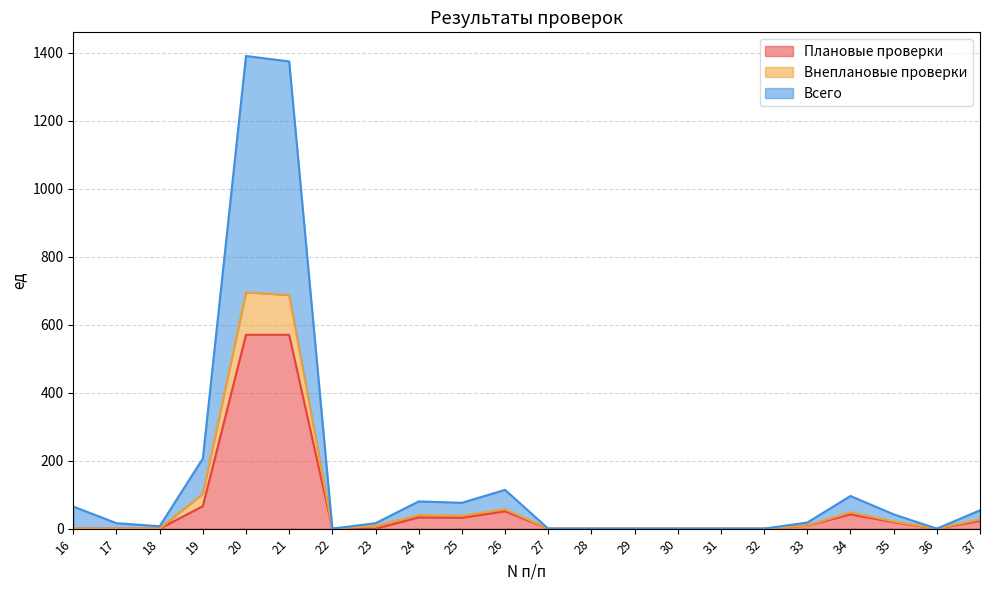

Which category has the lowest value in the Внеплановые проверки series?

16